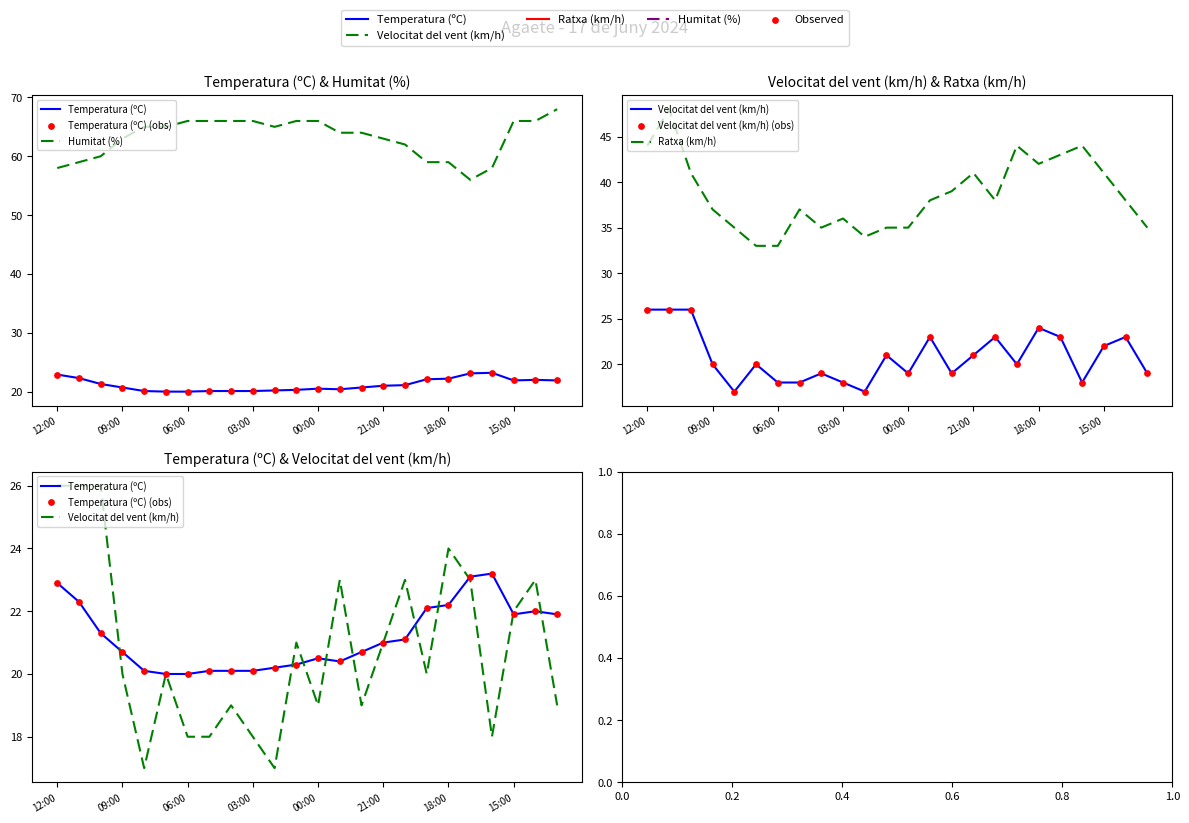

Which series has the largest Y range (max minus min)?

Ratxa (km/h)